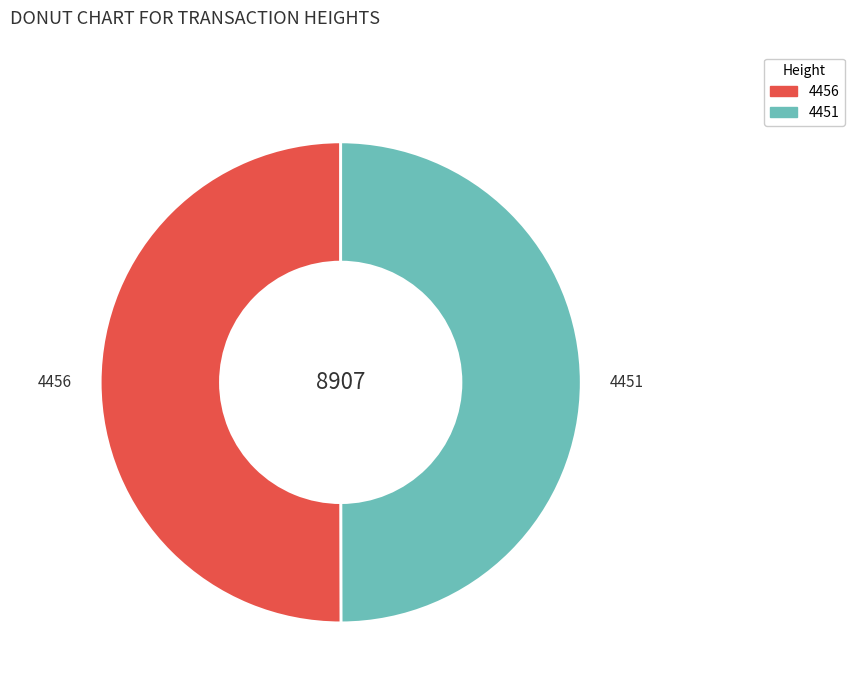

What is the ratio of the value at 4456 to the value at 4451?

1.0